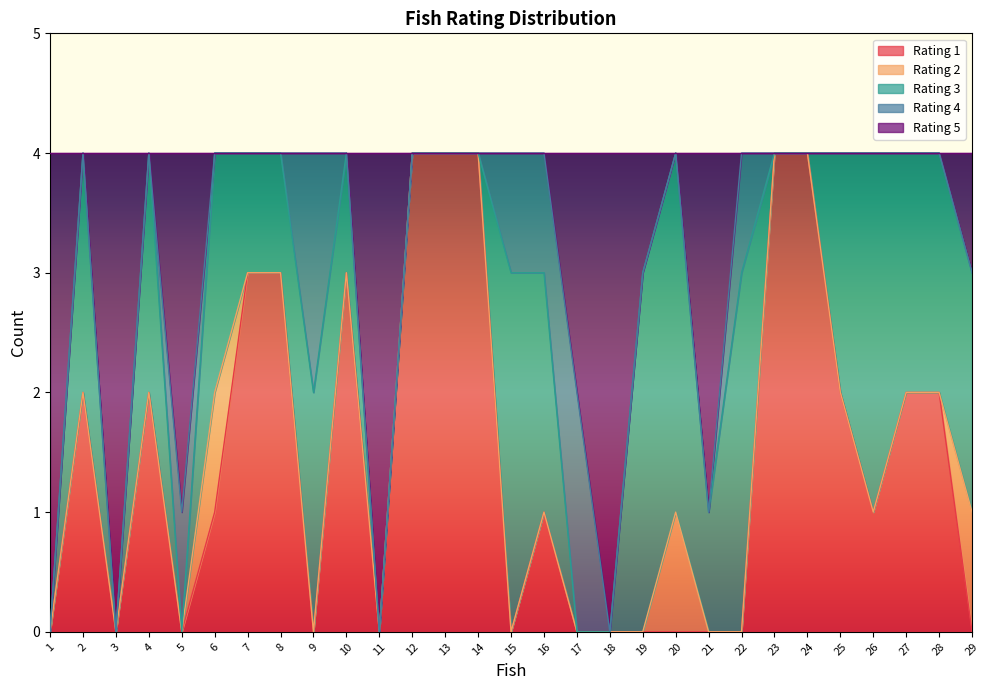

Which category has the highest value in the col_1 series?

12